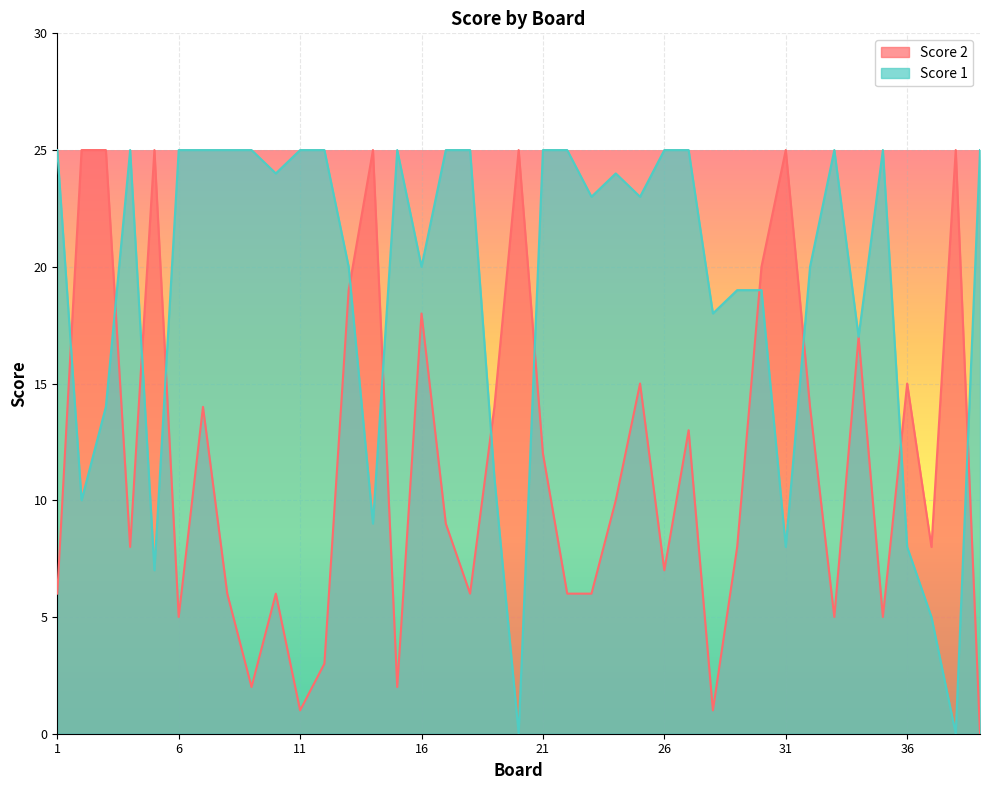

At which label is Score 2 closest to 12?

21